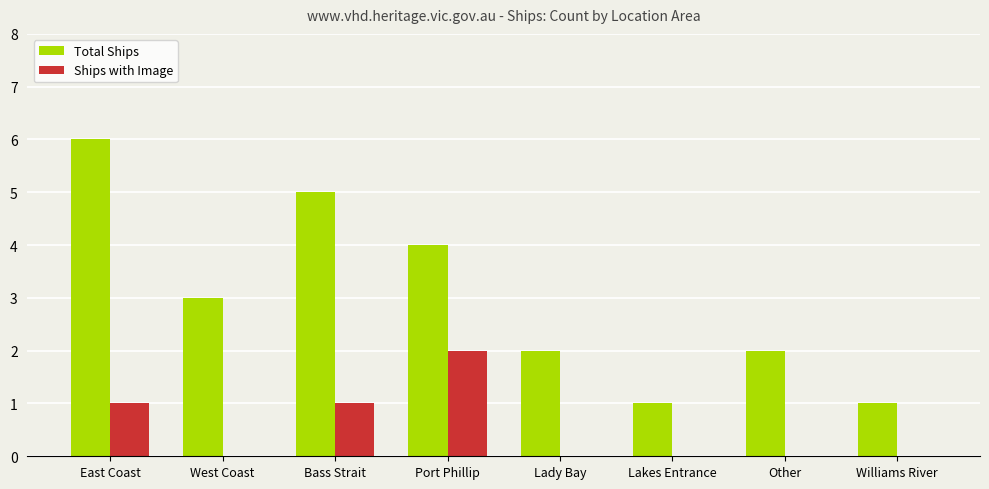

Which category has the highest value across all series?

East Coast